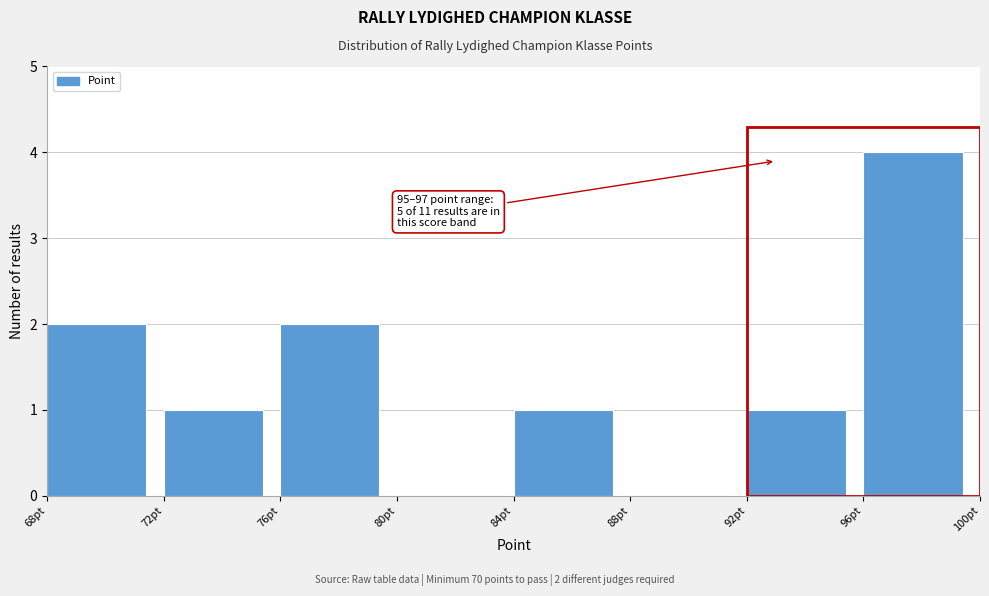

Over which range of the x-axis is the bar tallest?

96 to 100